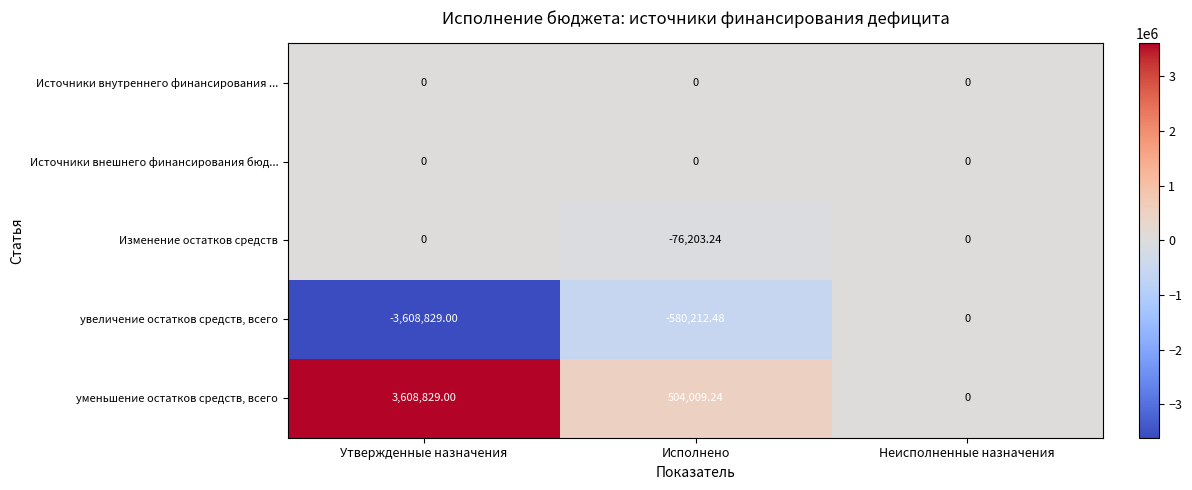

What is the maximum value shown in the chart?

3608829.0